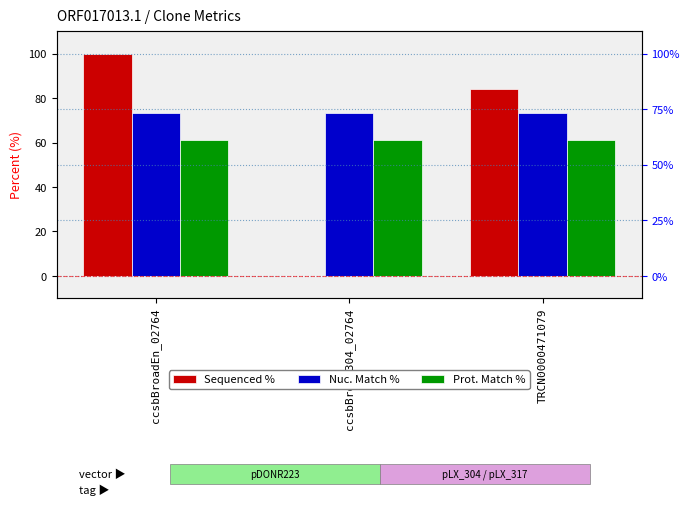

How many groups of bars are there?

3